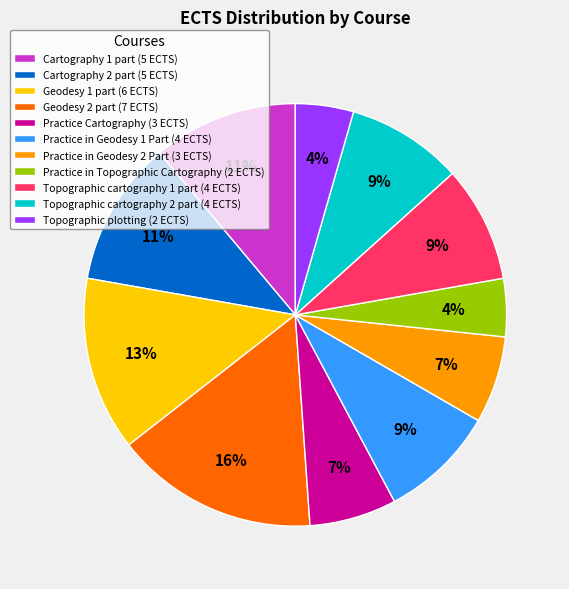

What percentage is the Topographic plotting slice, to the nearest percent?

4%